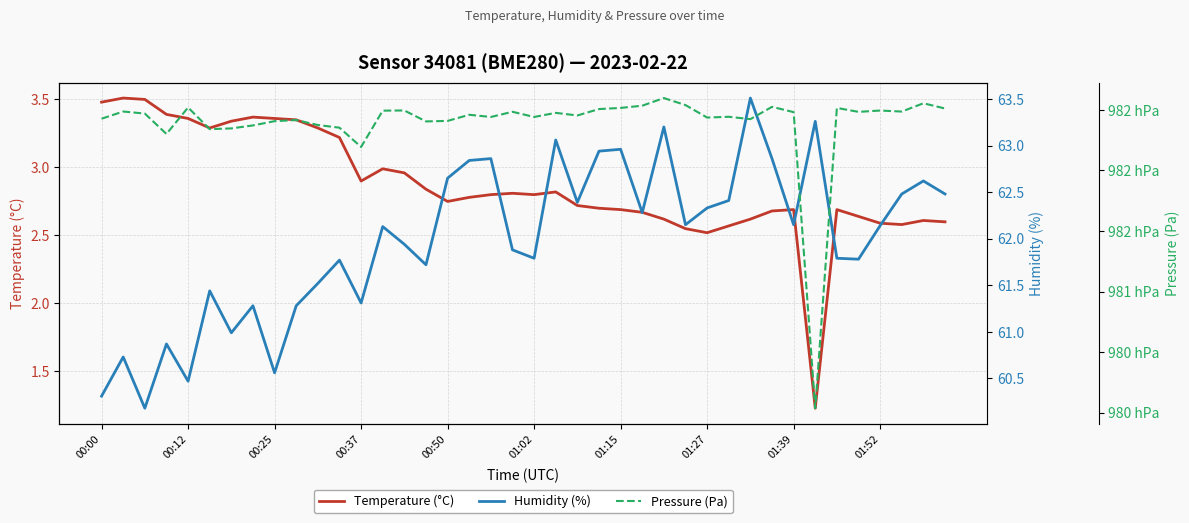

How many data points does each series have?

40